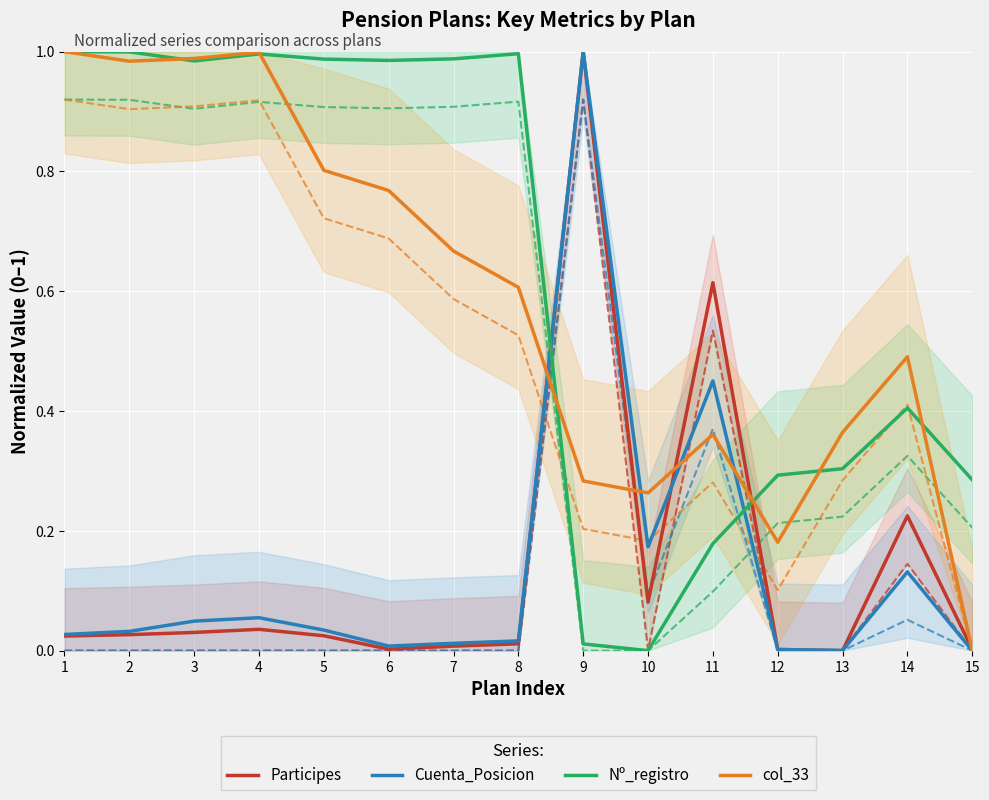

List the labels in order of col_33 value, largest first.

1, 4, 3, 2, 5, 6, 7, 8, 14, 13, 11, 9, 10, 12, 15